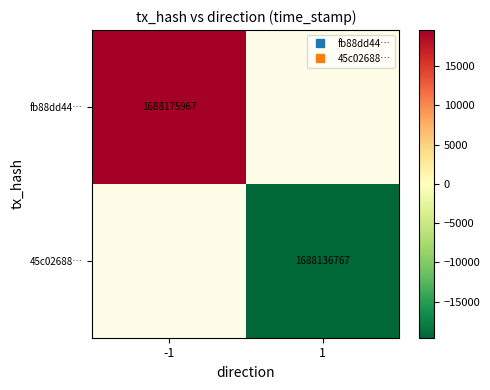

At which label is fb88dd44… closest to 19600?

-1